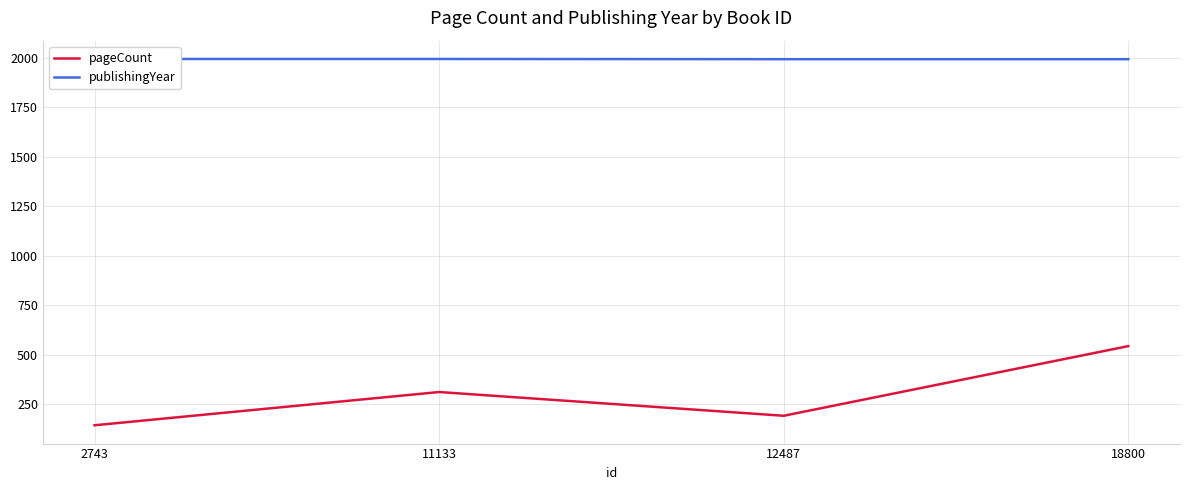

In pageCount, how many points are higher than both neighbors (excluding endpoints)?

1